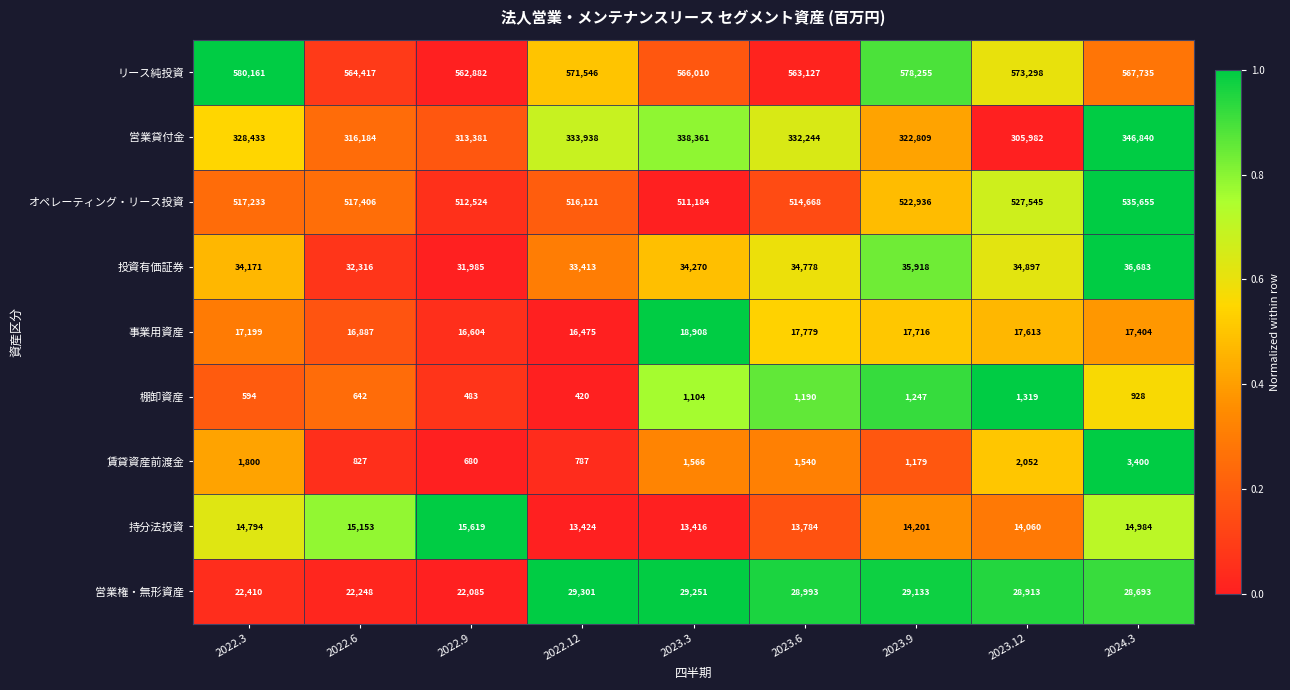

At 2023.3, list the series in order from smallest to largest.

棚卸資産, 賃貸資産前渡金, 持分法投資, 事業用資産, 営業権・無形資産, 投資有価証券, 営業貸付金, オペレーティング・リース投資, リース純投資